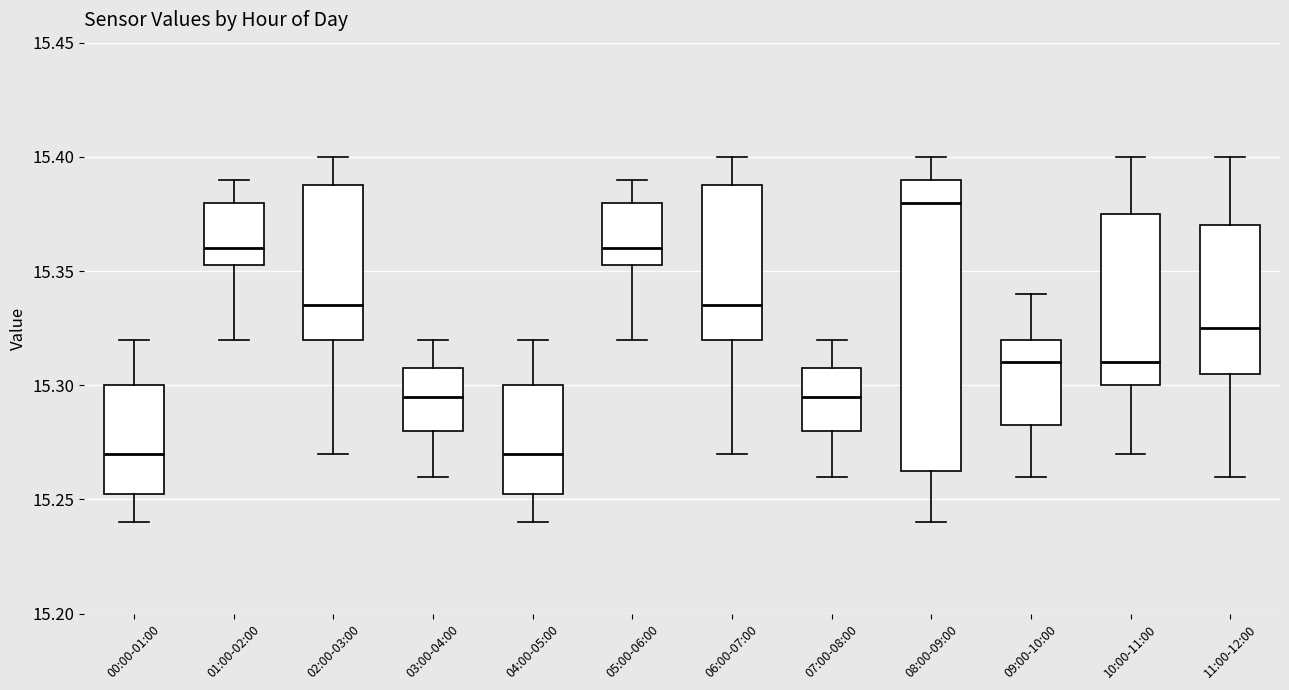

Where is the upper edge of the box for 11:00-12:00 on the y-axis? The values are not printed on the chart, so give them approximately, as read against the axis.

15.370